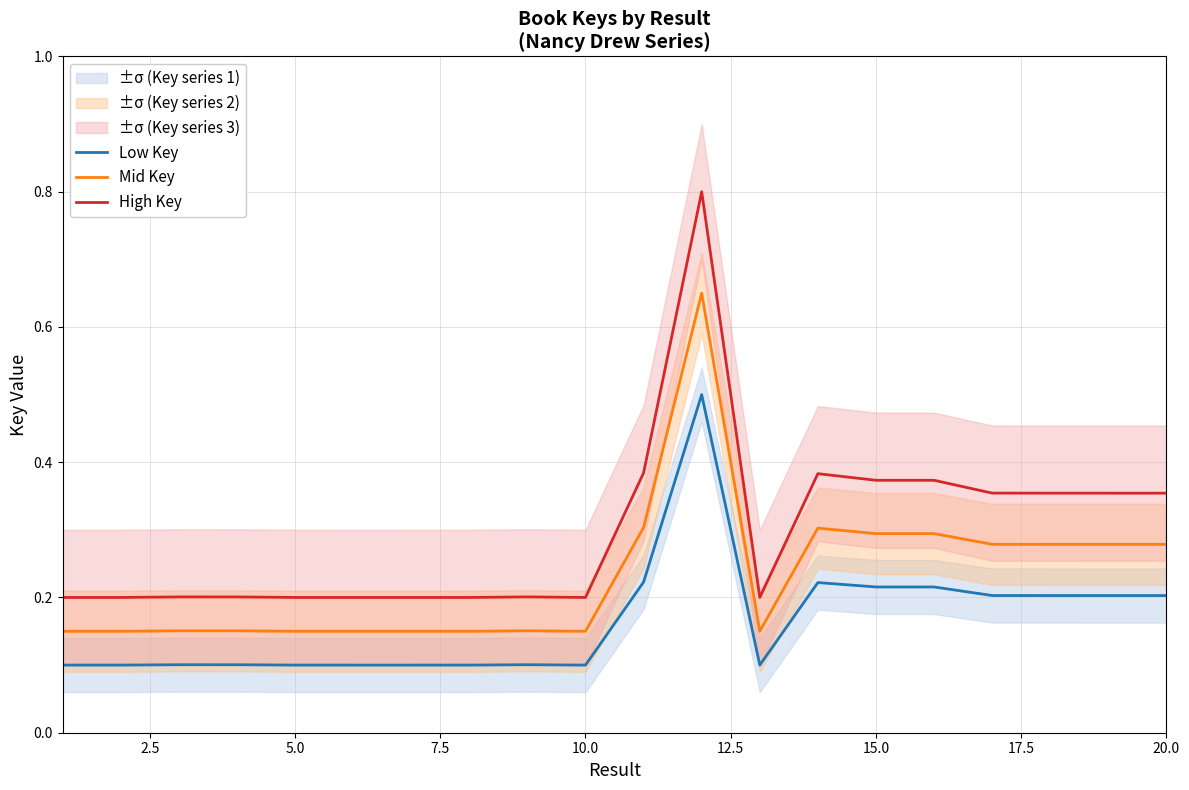

What is the lowest value of the Low Key series?

0.1